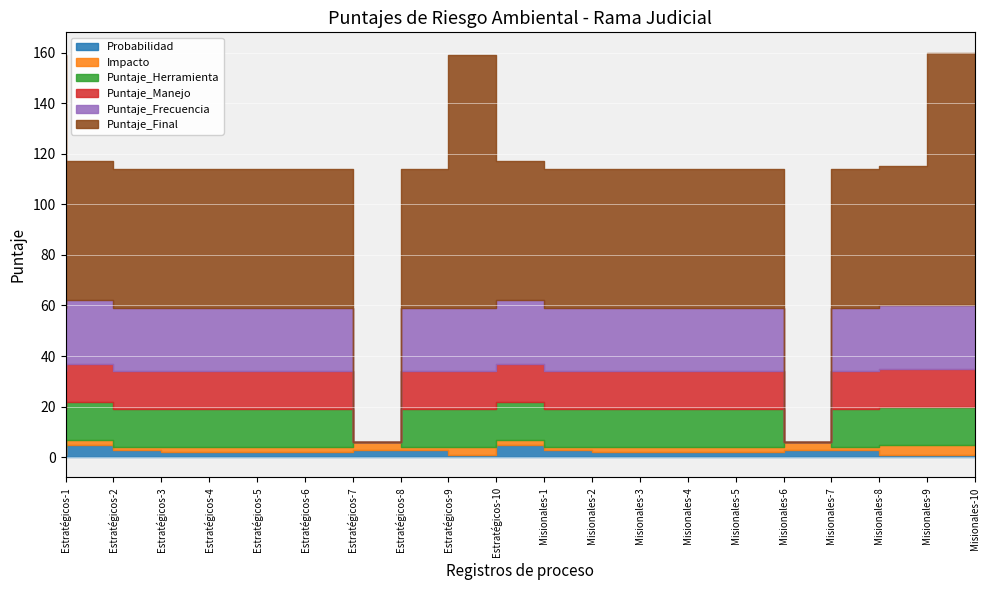

At how many categories does at least one series exceed 29?

18